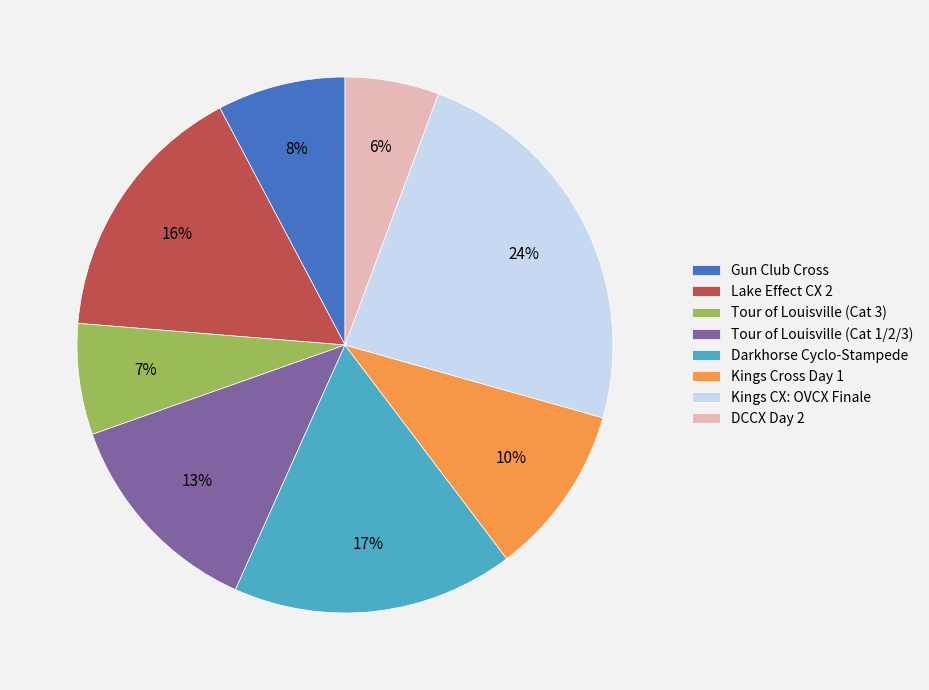

Is DCCX Day 2 the majority of the pie?

No